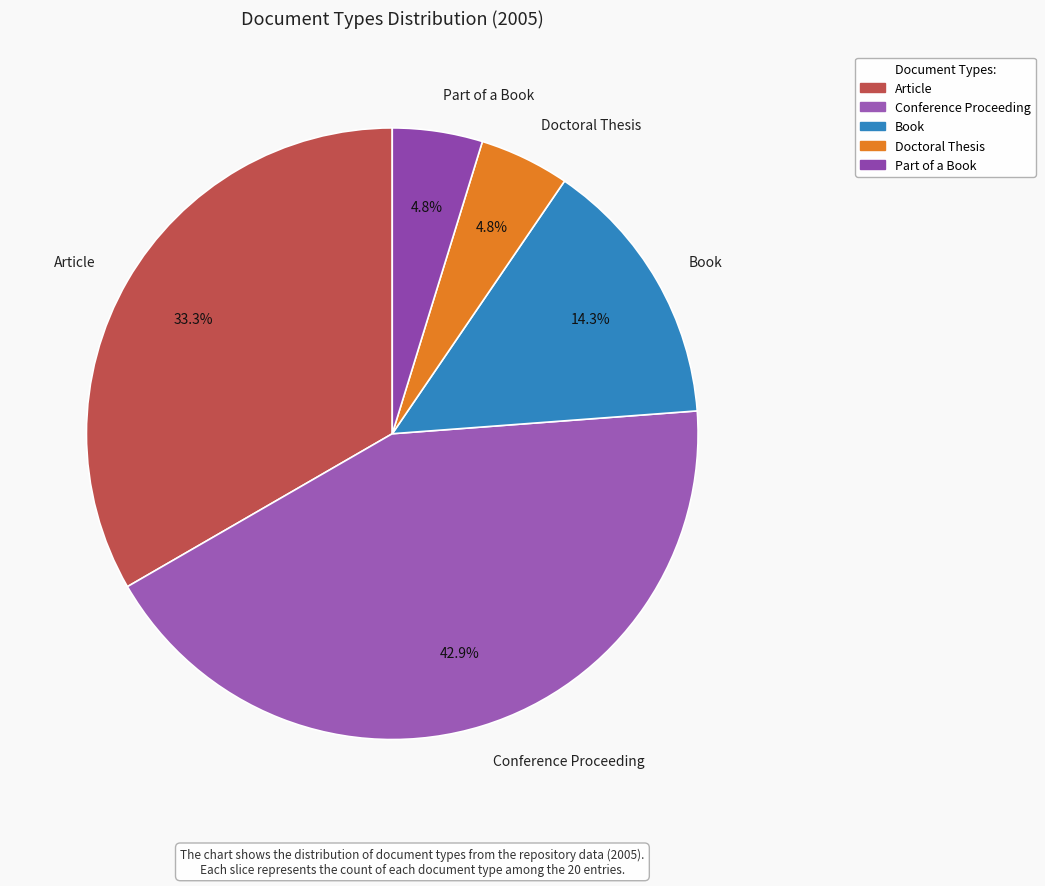

What is the largest slice in the pie chart?

Conference Proceeding